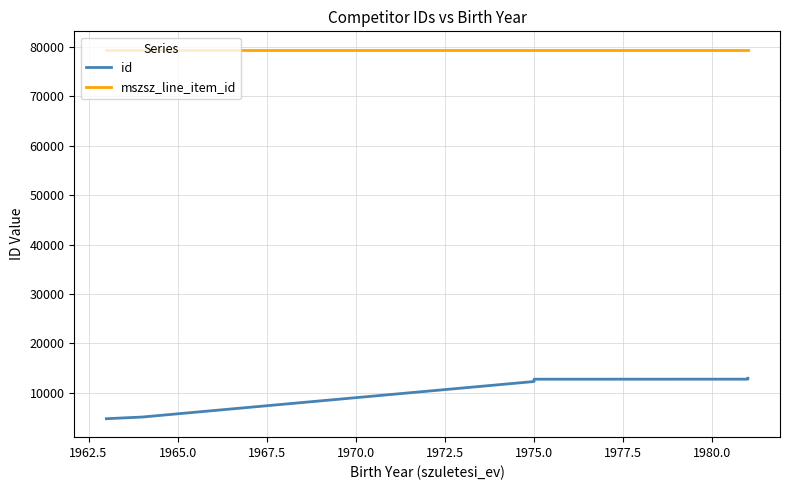

How many lines are shown in the chart?

2